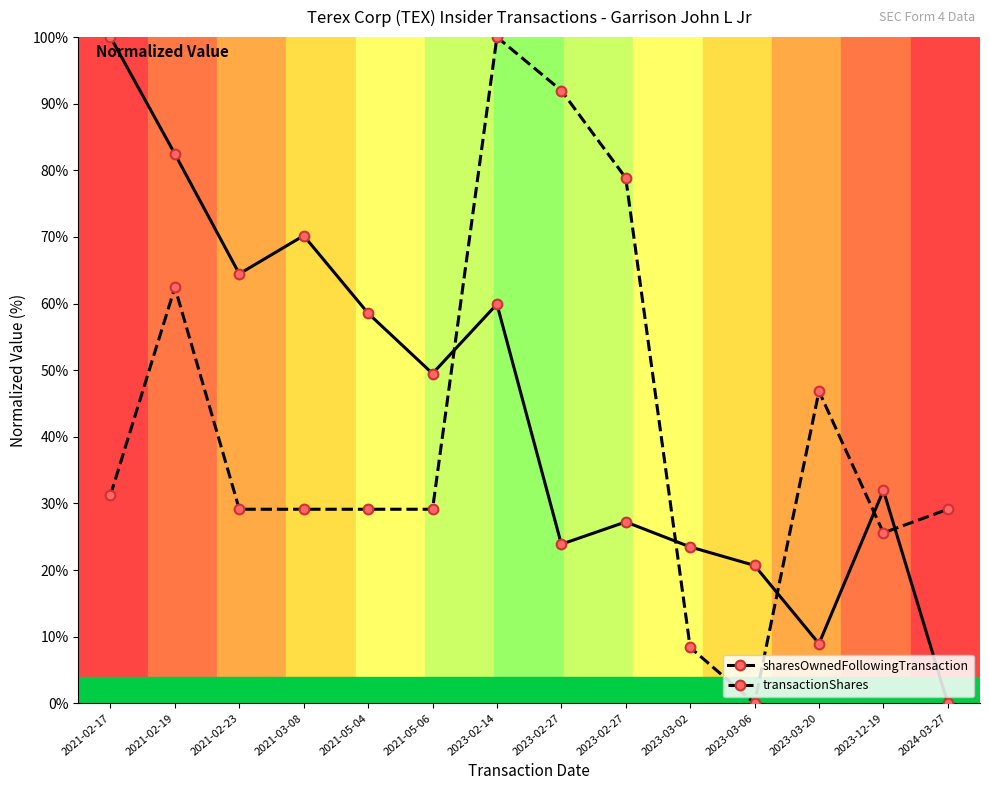

What are all the series names shown in the legend?

sharesOwnedFollowingTransaction, transactionShares